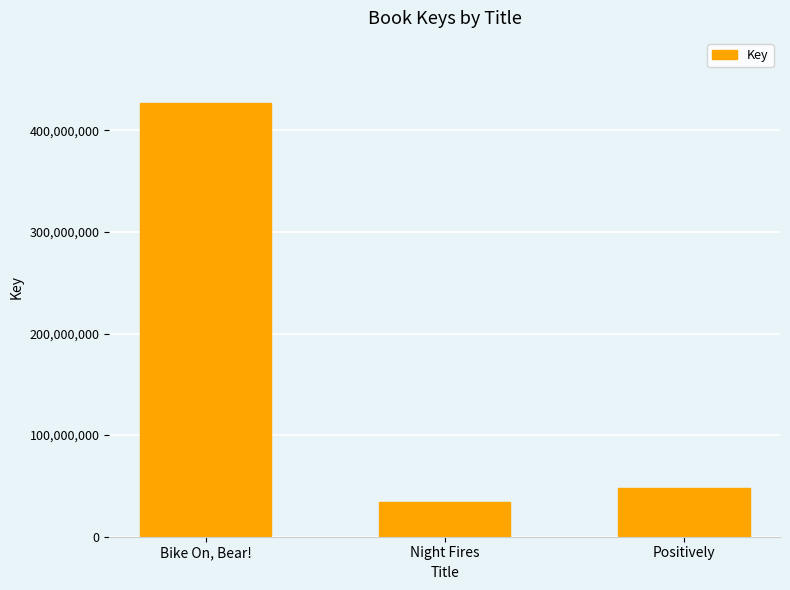

Where is the data nearest to the value 230790903?

Positively